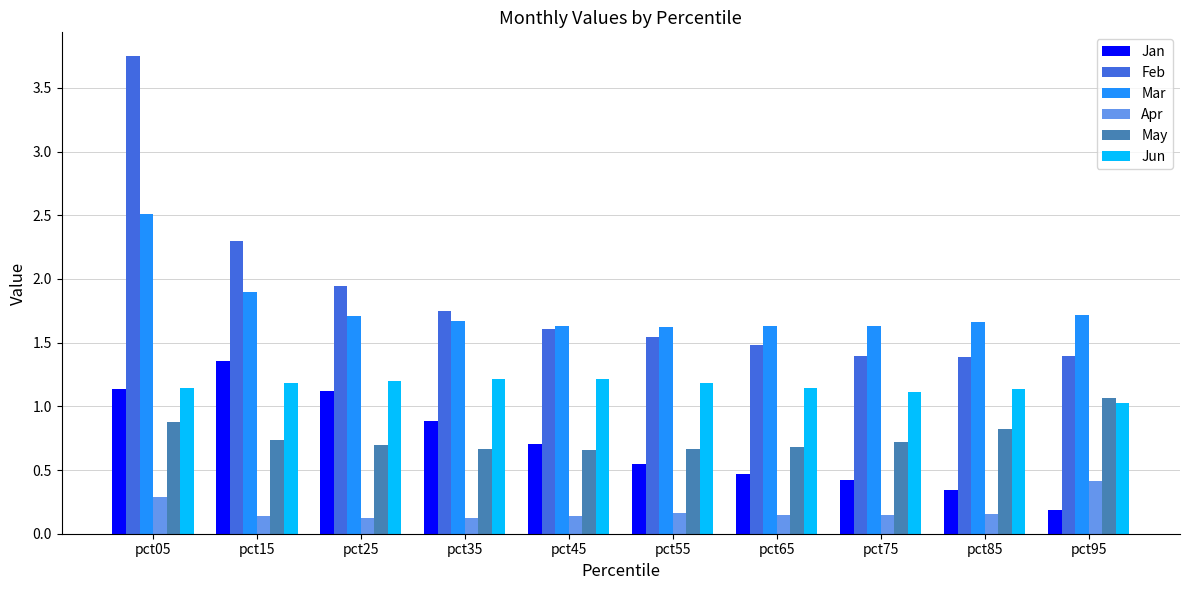

What is the difference between the maximum and second lowest values in the Mar series?

0.9